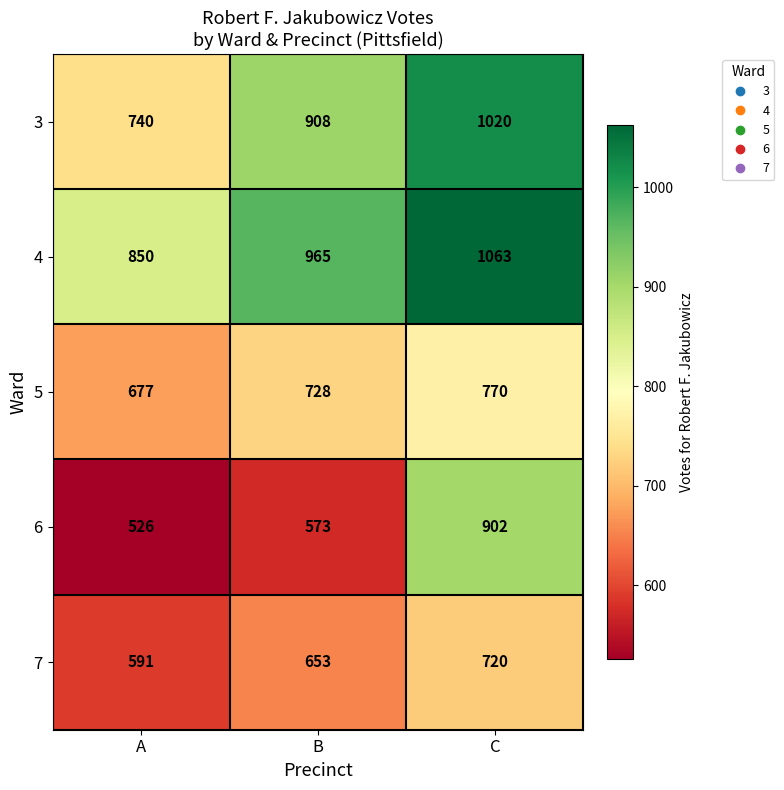

What is the sum of all 3 values?

2668